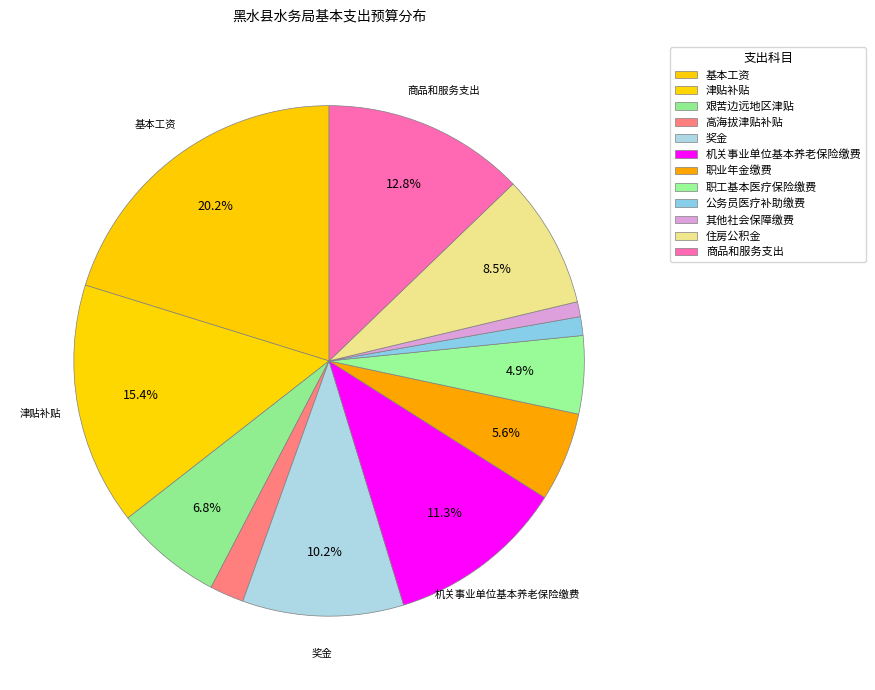

Rank the categories by value from lowest to highest.

其他社会保障缴费, 公务员医疗补助缴费, 高海拔津贴补贴, 职工基本医疗保险缴费, 职业年金缴费, 艰苦边远地区津贴, 住房公积金, 奖金, 机关事业单位基本养老保险缴费, 商品和服务支出, 津贴补贴, 基本工资